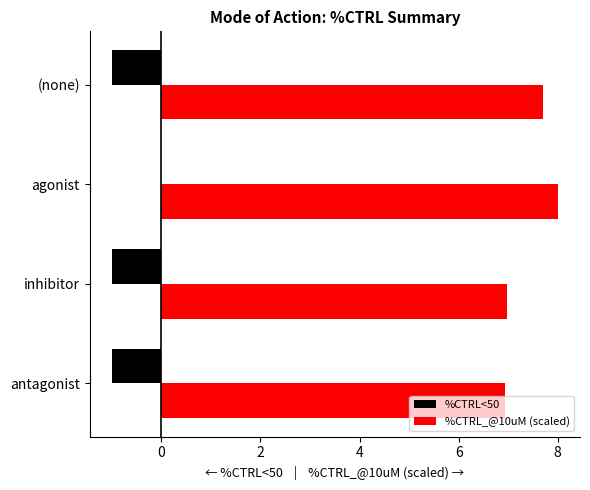

What is the total value across all series at agonist?

8.0